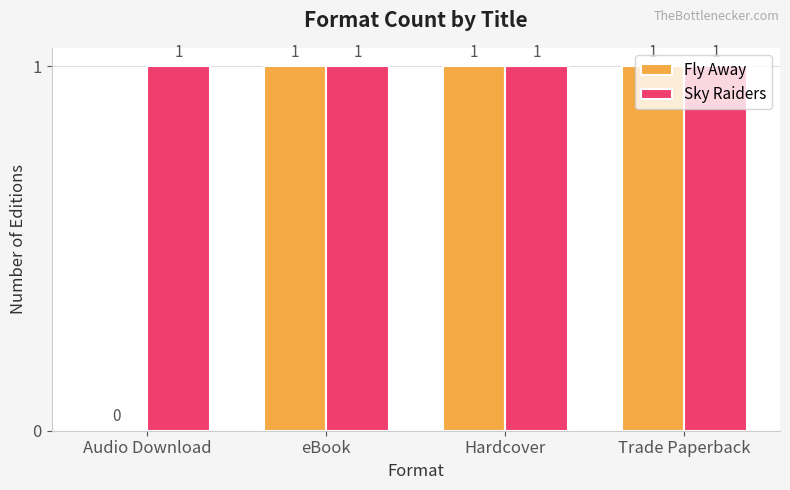

Between Audio Download and eBook, which series saw the biggest shift?

Fly Away